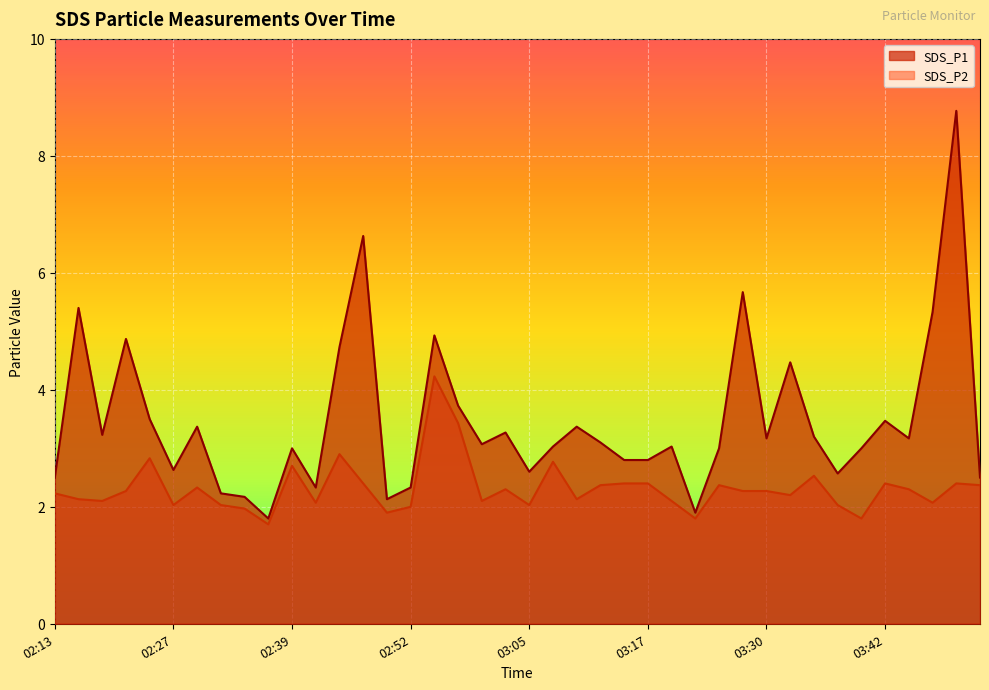

Which category has the lowest value in the SDS_P2 series?

02:37